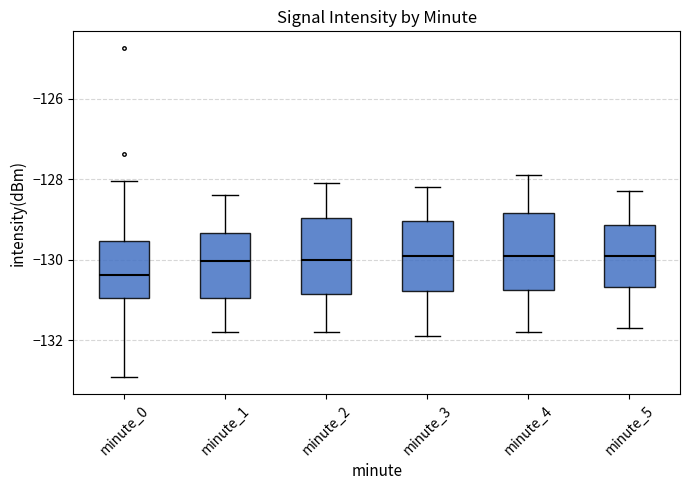

Reading left to right, transcribe this box plot: for each box, give where its median line is, the range the box spans, and where its two whiskers end, as read against the y-axis. The values are not printed on the chart, so give them approximately, as read against the axis.

minute_0: median -130.4, box -131.0 to -129.6, whiskers -133.0 to -128.0
minute_1: median -130.0, box -131.0 to -129.4, whiskers -131.8 to -128.4
minute_2: median -130.0, box -130.8 to -129.0, whiskers -131.8 to -128.0
minute_3: median -129.8, box -130.8 to -129.0, whiskers -131.8 to -128.2
minute_4: median -129.8, box -130.8 to -128.8, whiskers -131.8 to -127.8
minute_5: median -129.8, box -130.6 to -129.2, whiskers -131.6 to -128.2